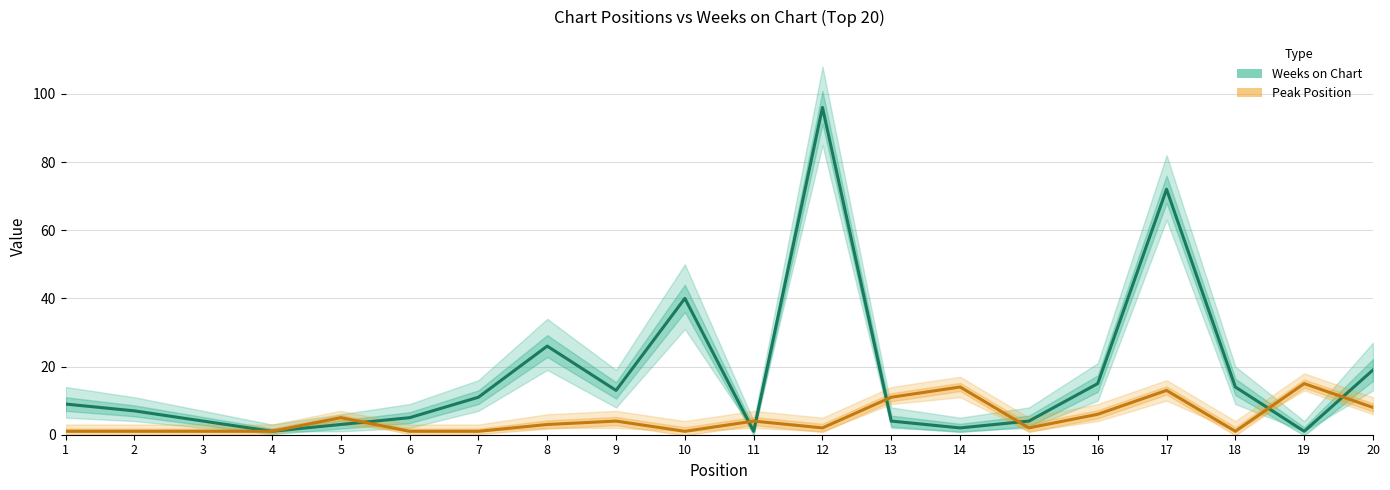

In Peak Position, how many points are lower than both neighbors (excluding endpoints)?

4